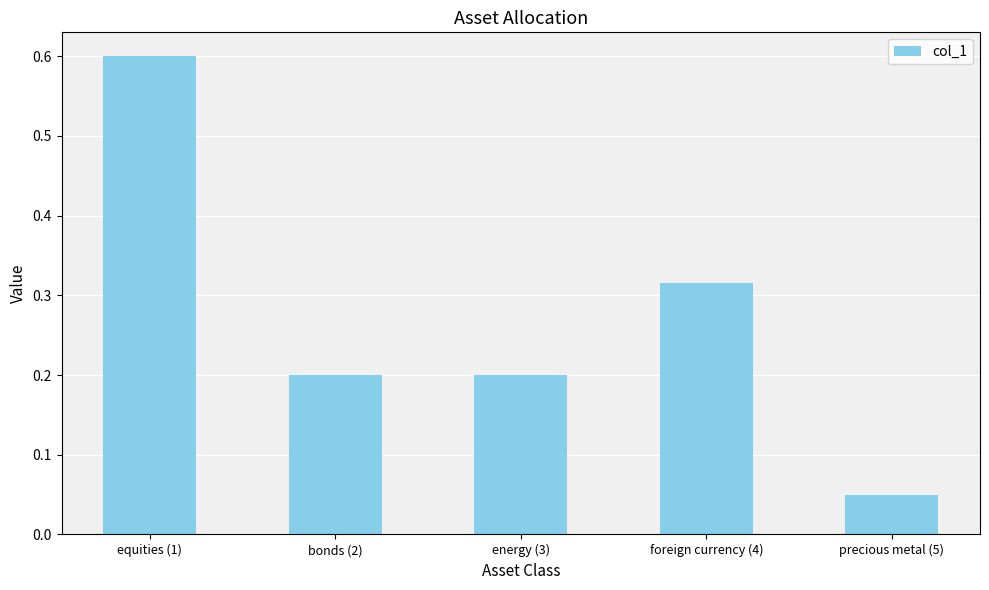

How many bars are there in total?

5